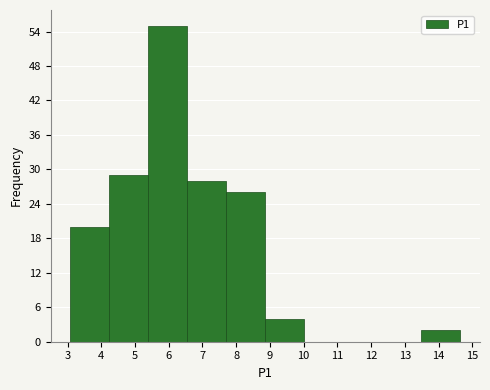

Over which range of the x-axis is the bar tallest?

5.4 to 6.6